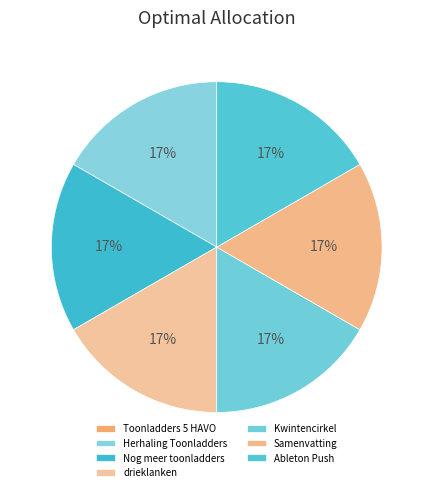

Does Kwintencirkel represent more than half of the total?

No